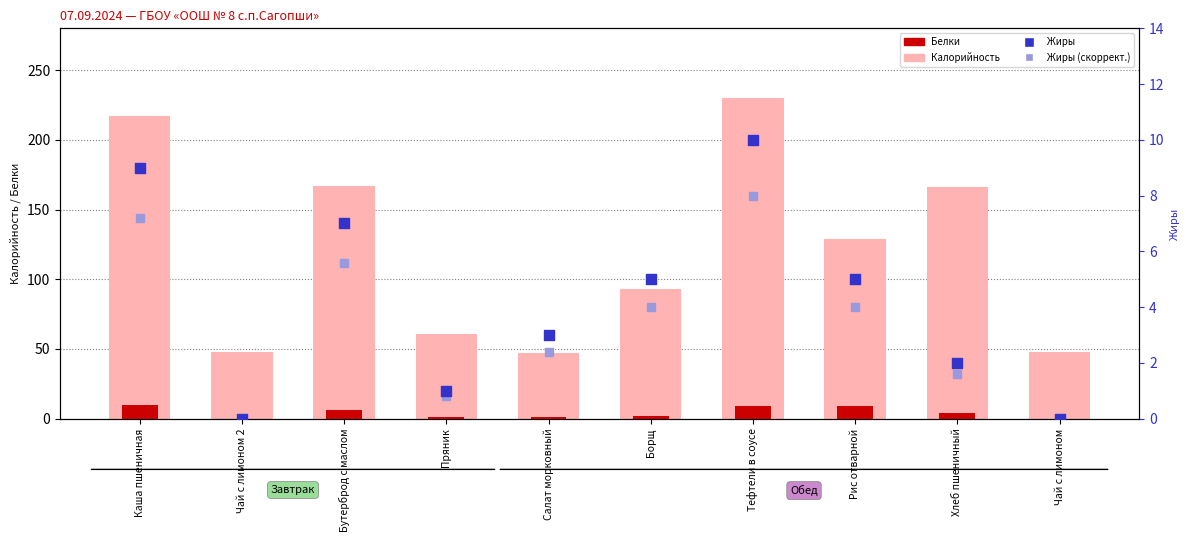

At how many categories does at least one series exceed 219?

1